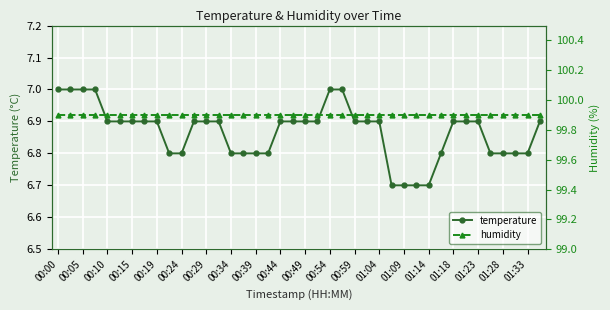

How many series are shown in this chart?

2